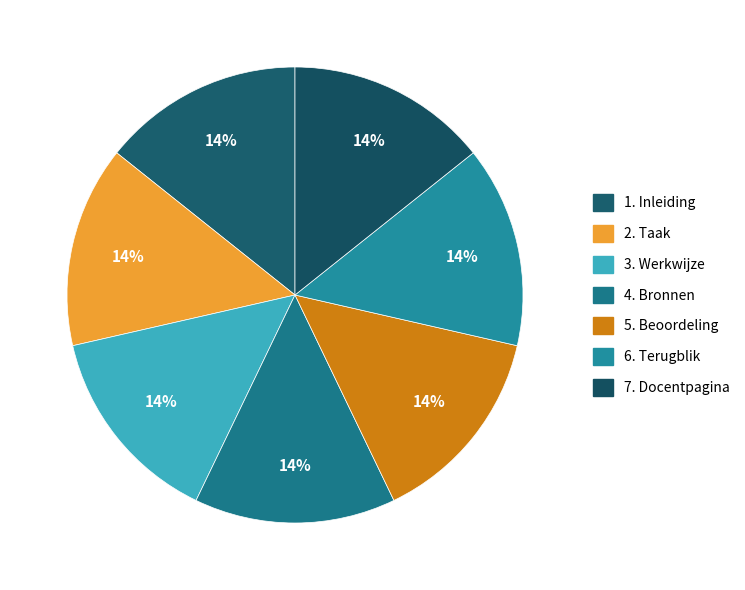

How many segments does this pie chart have?

7